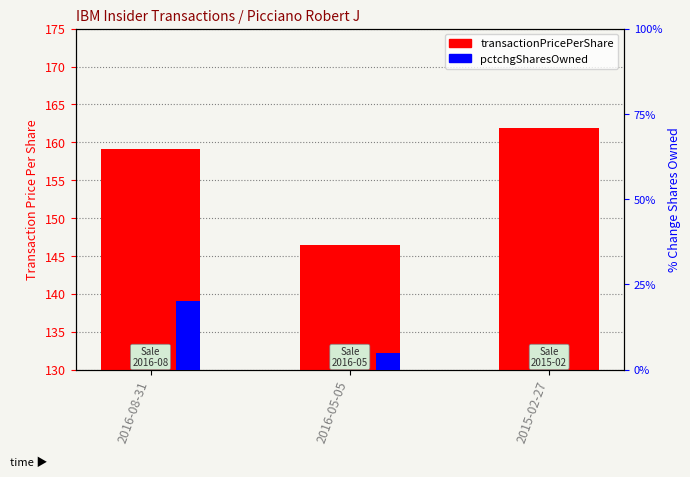

What are all the series names shown in the legend?

transactionPricePerShare, pctchgSharesOwned